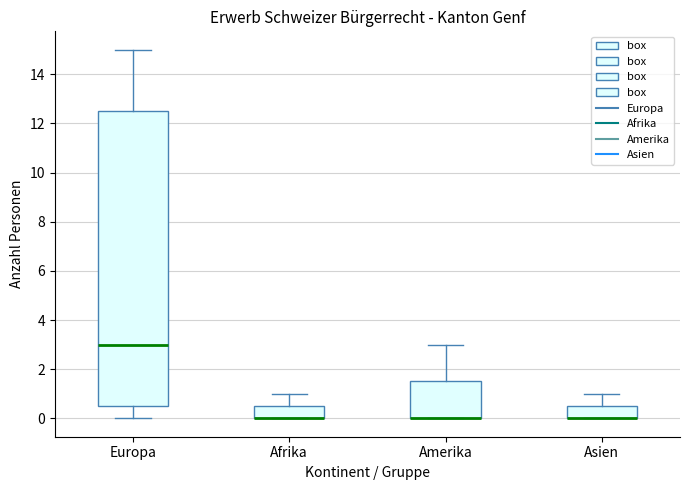

Comparing the boxes themselves (not the whiskers), which one is the tallest?

Europa